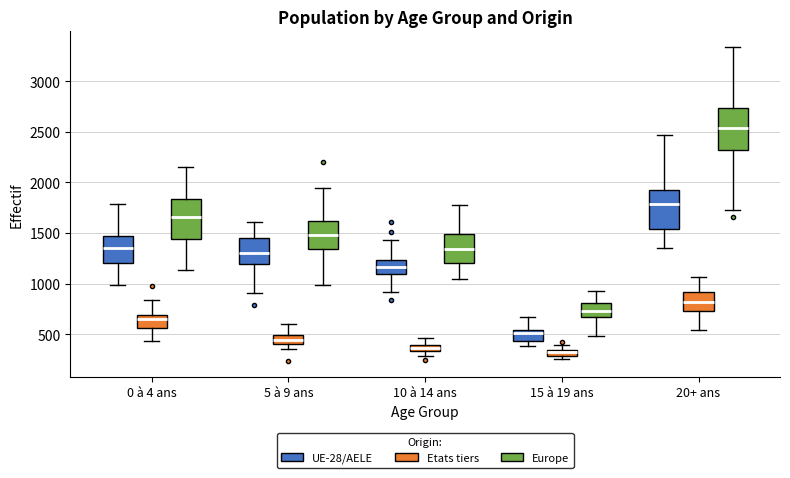

Where does the upper whisker of the box for 10 à 14 ans (Etats tiers) end on the y-axis? The values are not printed on the chart, so give them approximately, as read against the axis.

450